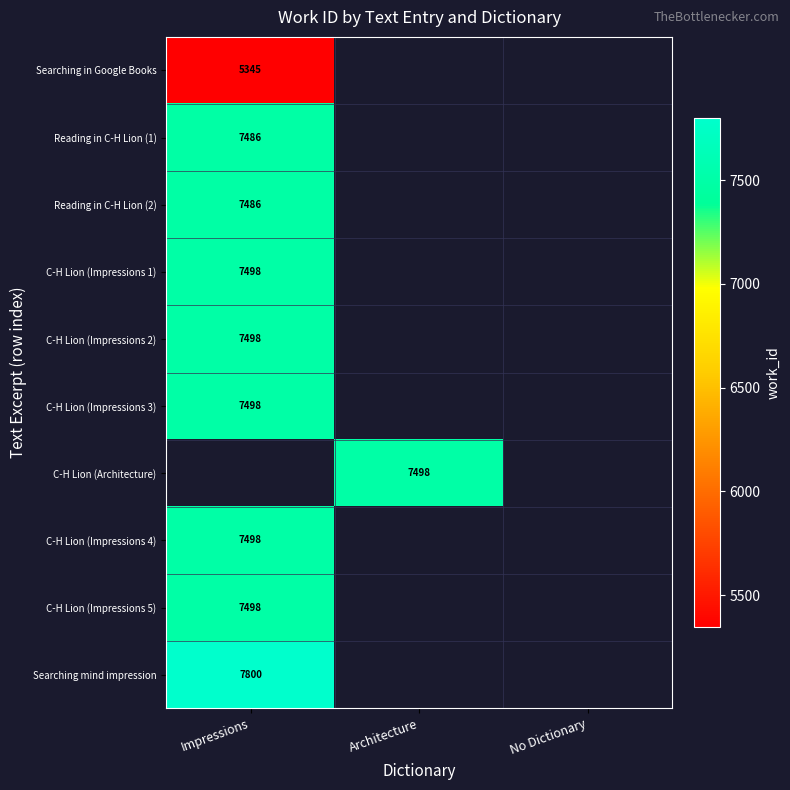

The Searching in Google Books series shows 8151 at Impressions. True or false?

False